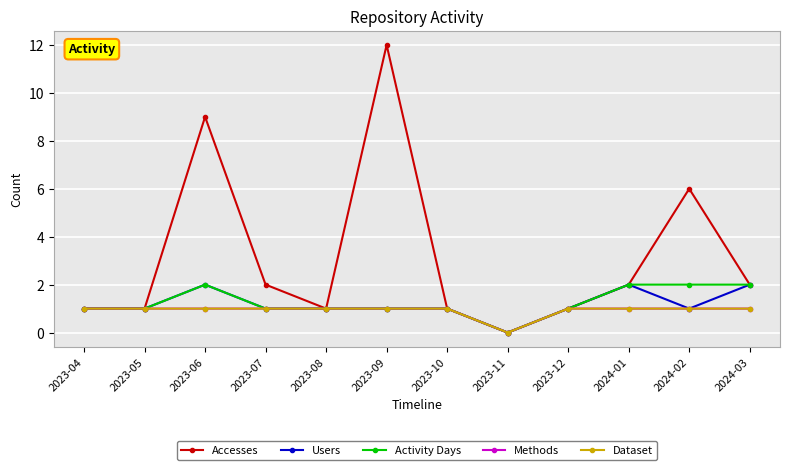

What is the maximum value shown in the chart?

12